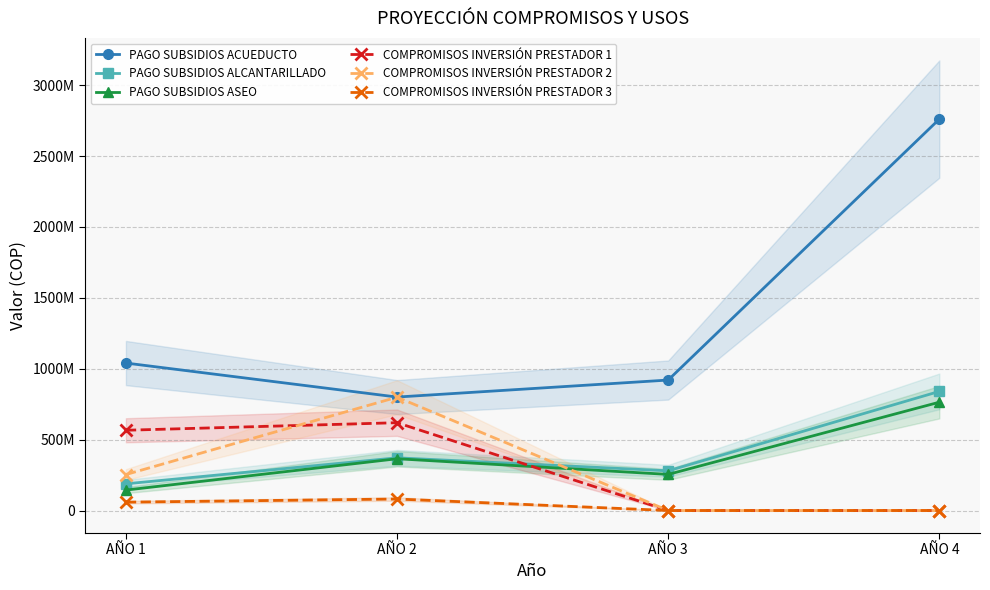

How many lines are shown in the chart?

6